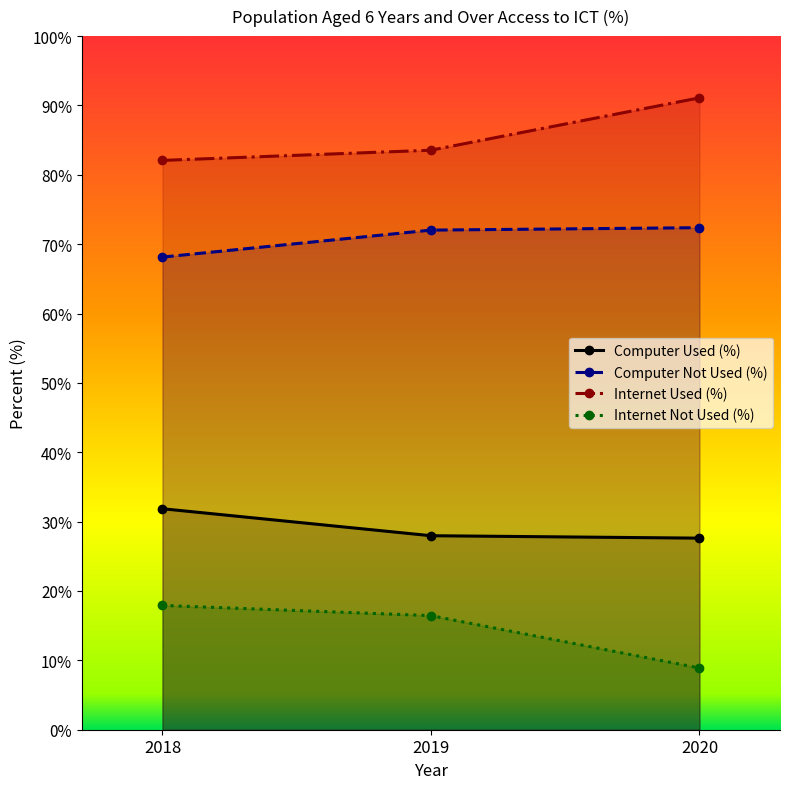

What are all the series names shown in the legend?

Computer Used (%), Computer Not Used (%), Internet Used (%), Internet Not Used (%)